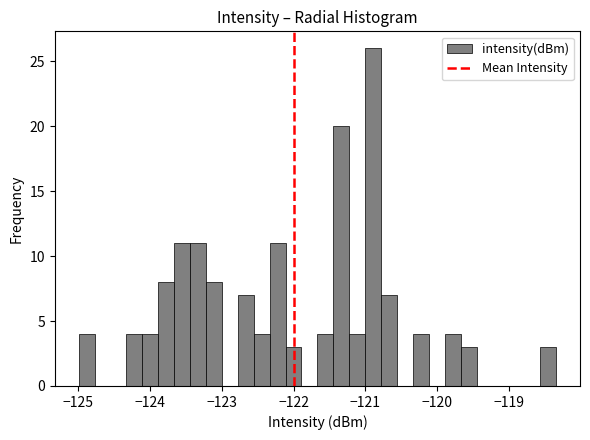

Read against the x-axis, roughly where is the centre of the tallest bar?

-120.9